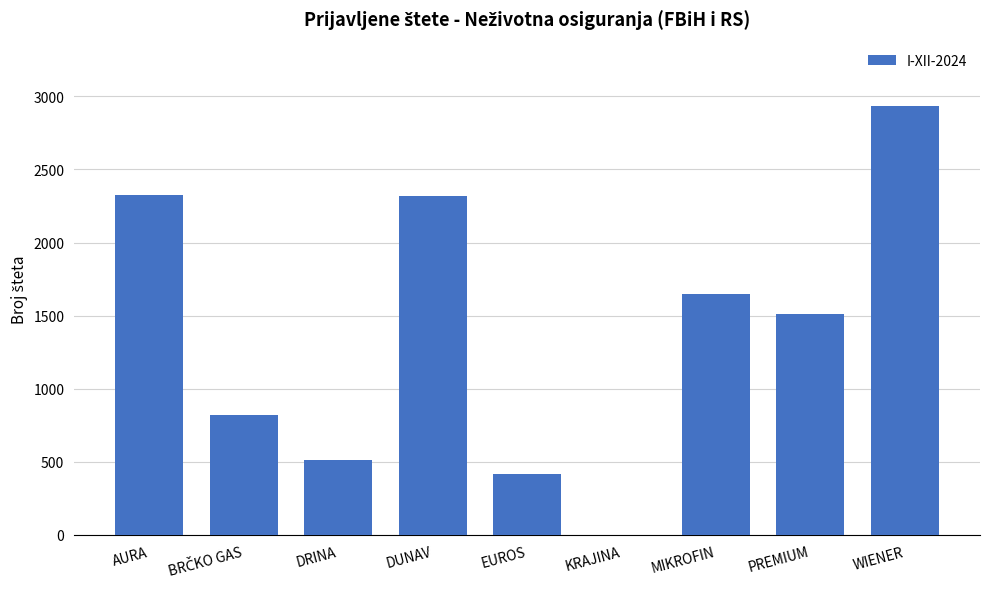

The chart shows a value of 676 at DUNAV. True or false?

False